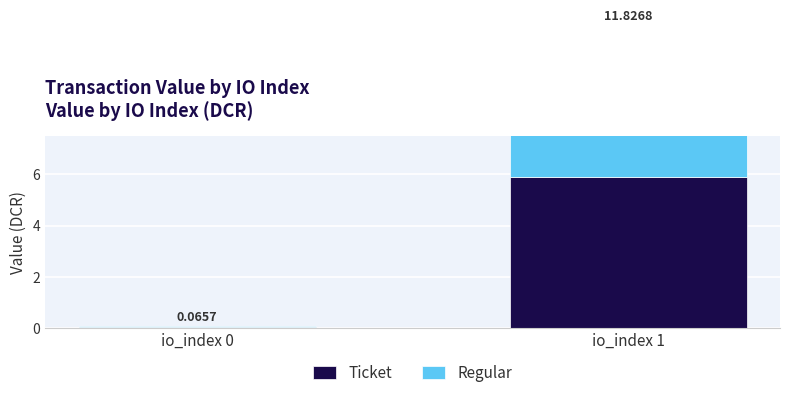

How many groups of bars are there?

2